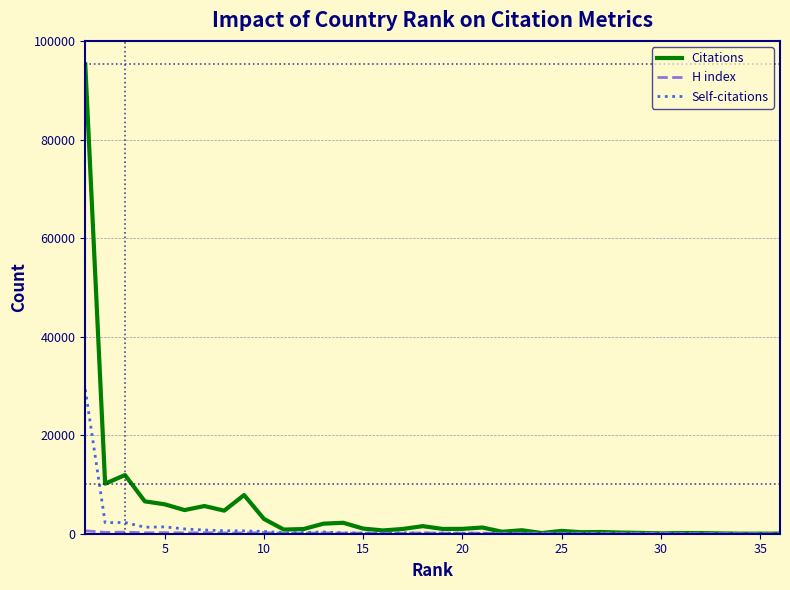

What is the maximum value shown in the chart?

95270